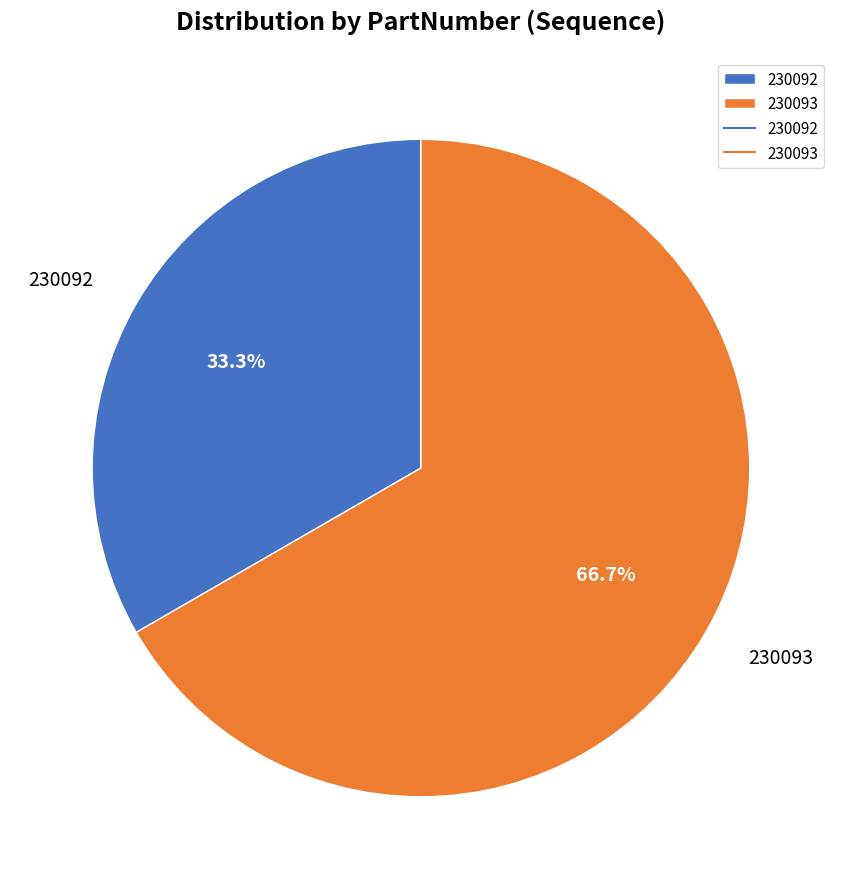

True or false: 230092 accounts for 33% of the total.

True